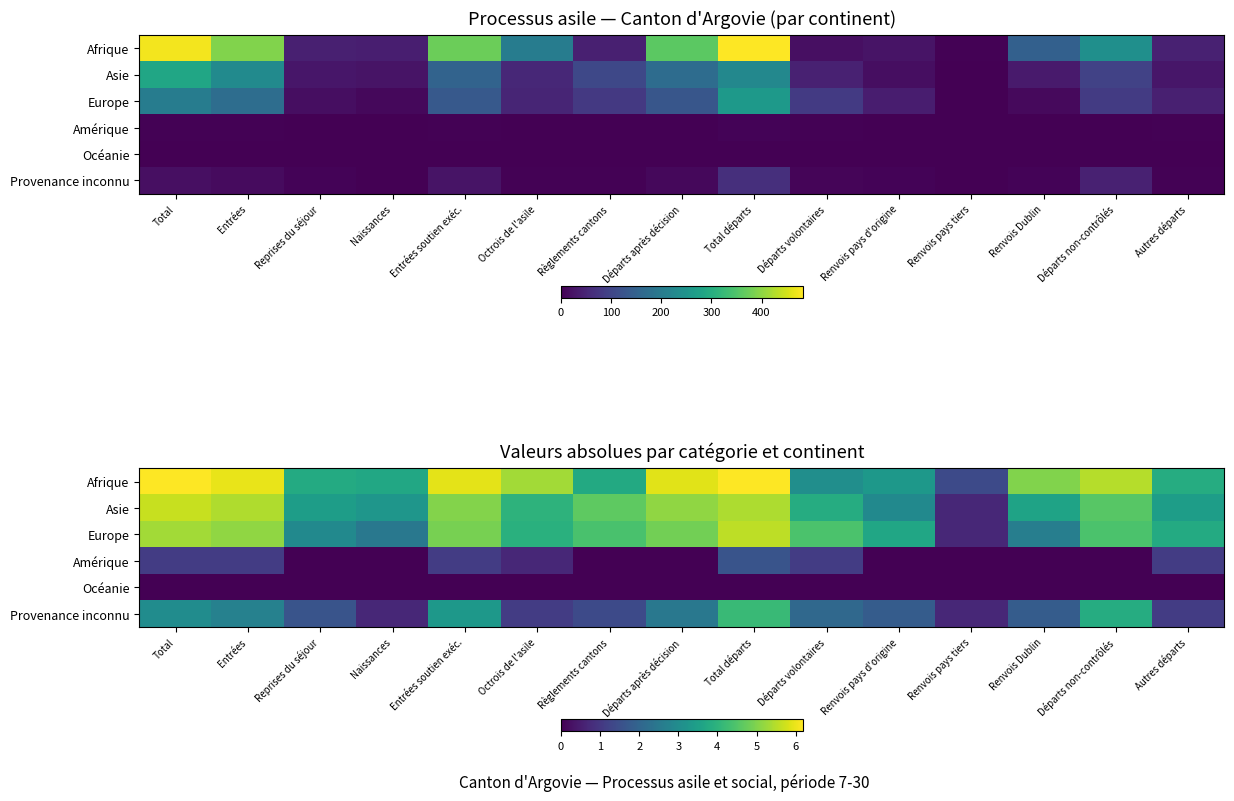

At which label is Europe closest to 3?

Reprises du séjour